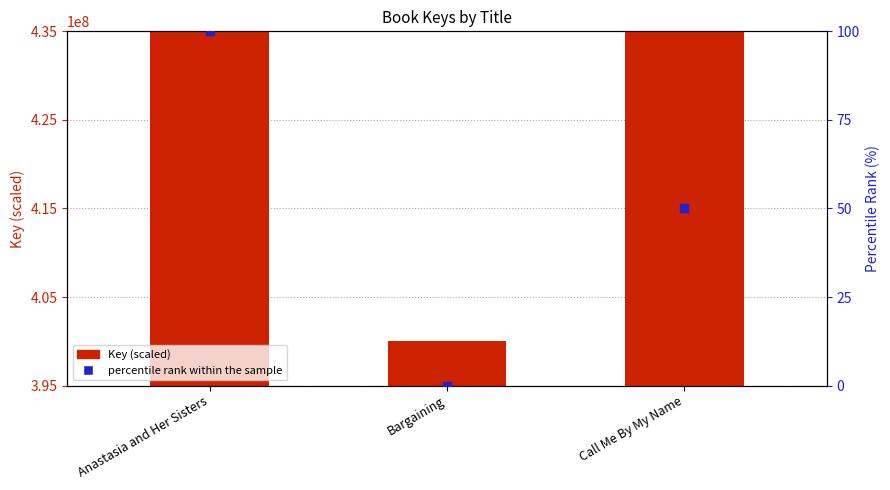

What are all the series names shown in the legend?

Key (scaled), percentile rank within the sample